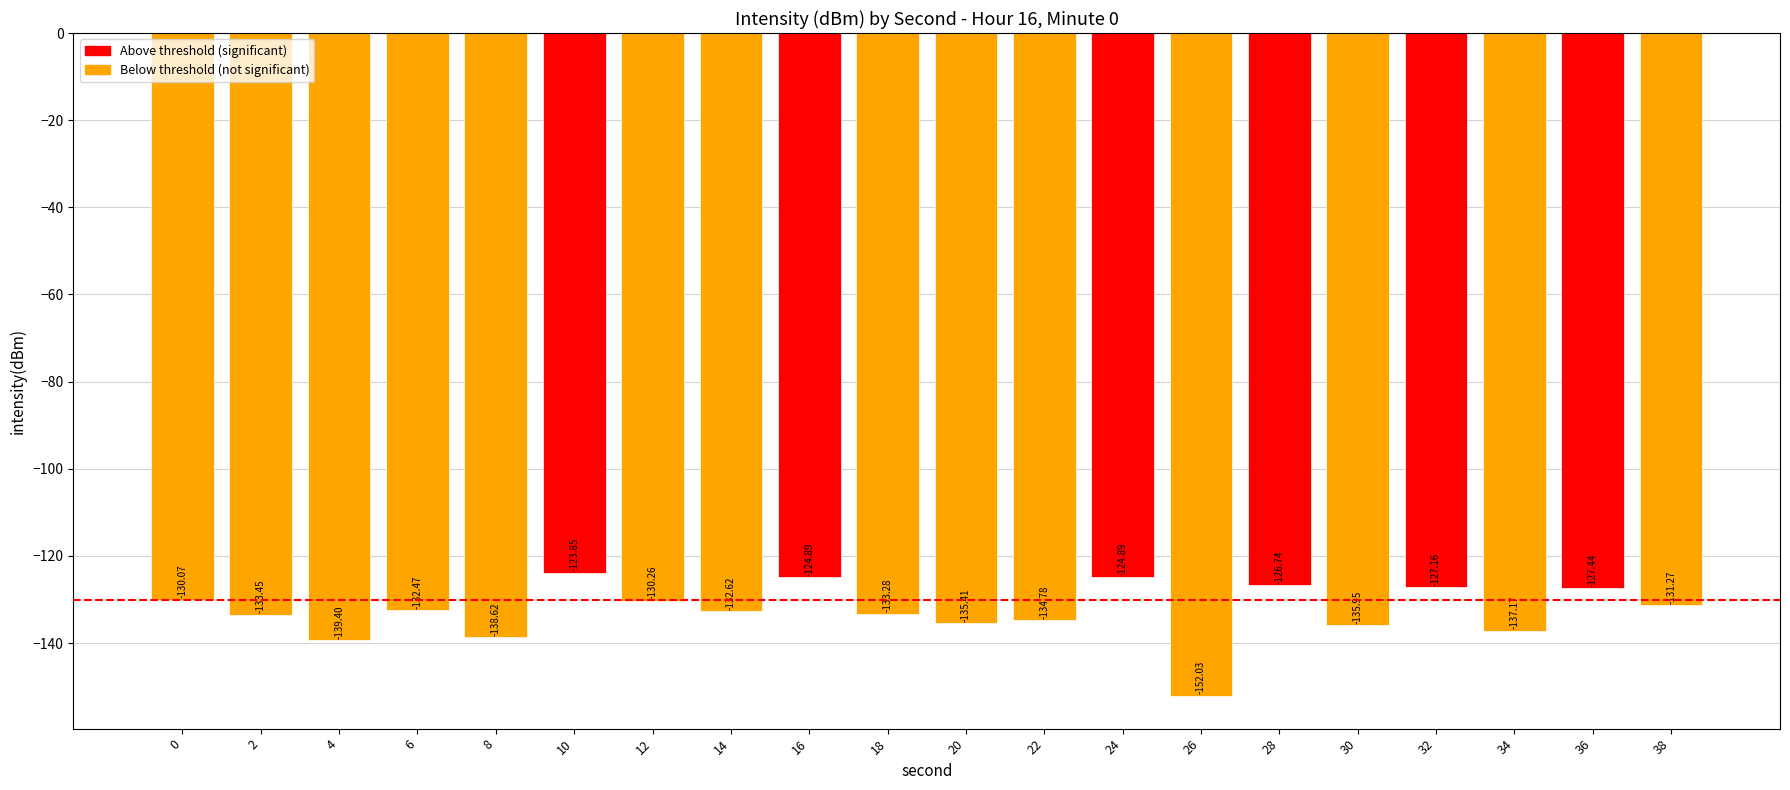

What is the minimum value shown in the chart?

-152.0